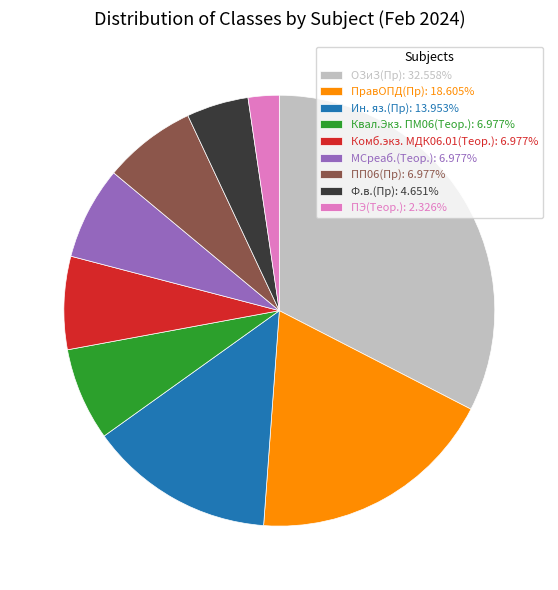

Does any single category account for the majority?

No